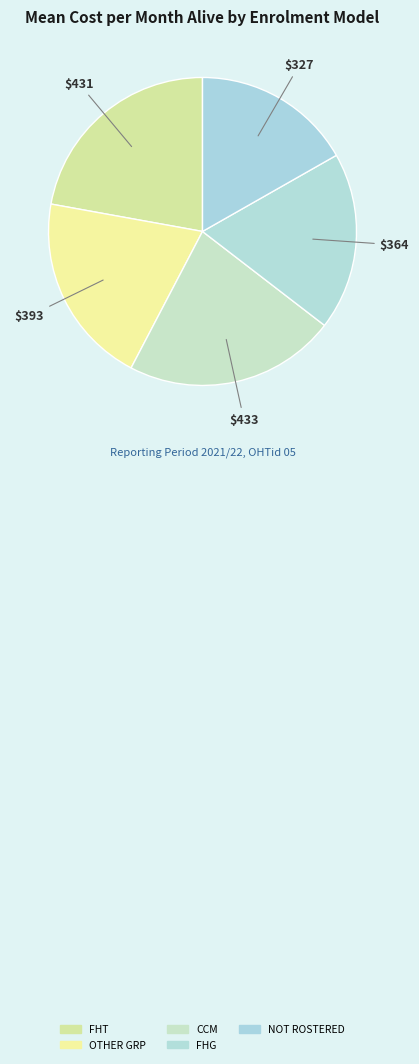

How many slices are in this pie chart?

5